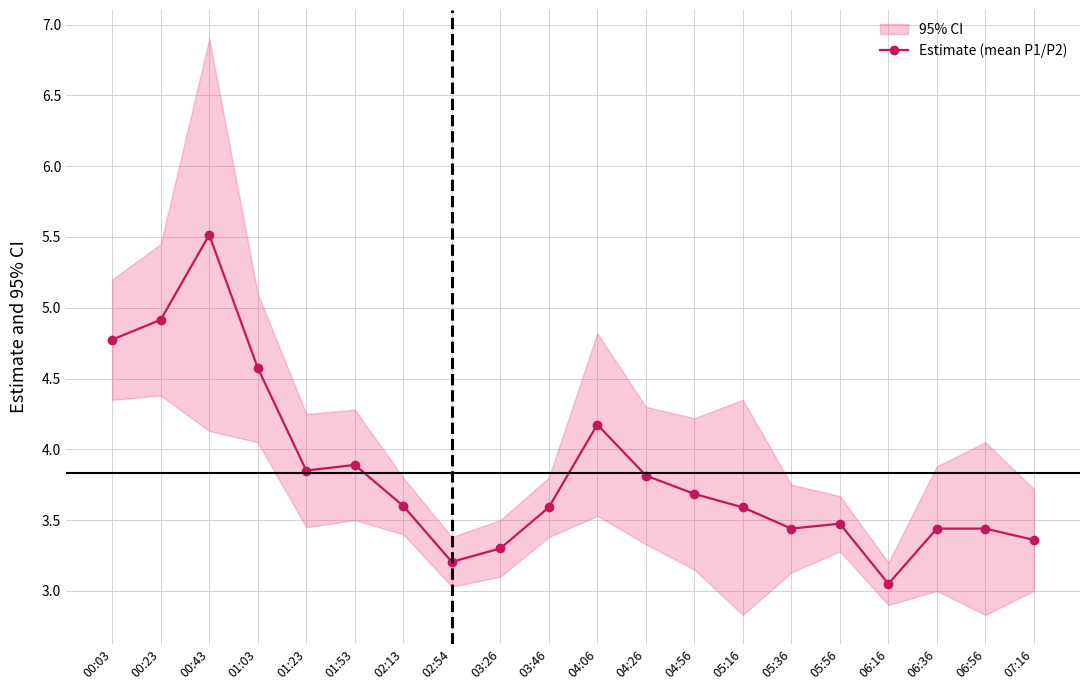

What is the label of the 10th point from the right?

04:06